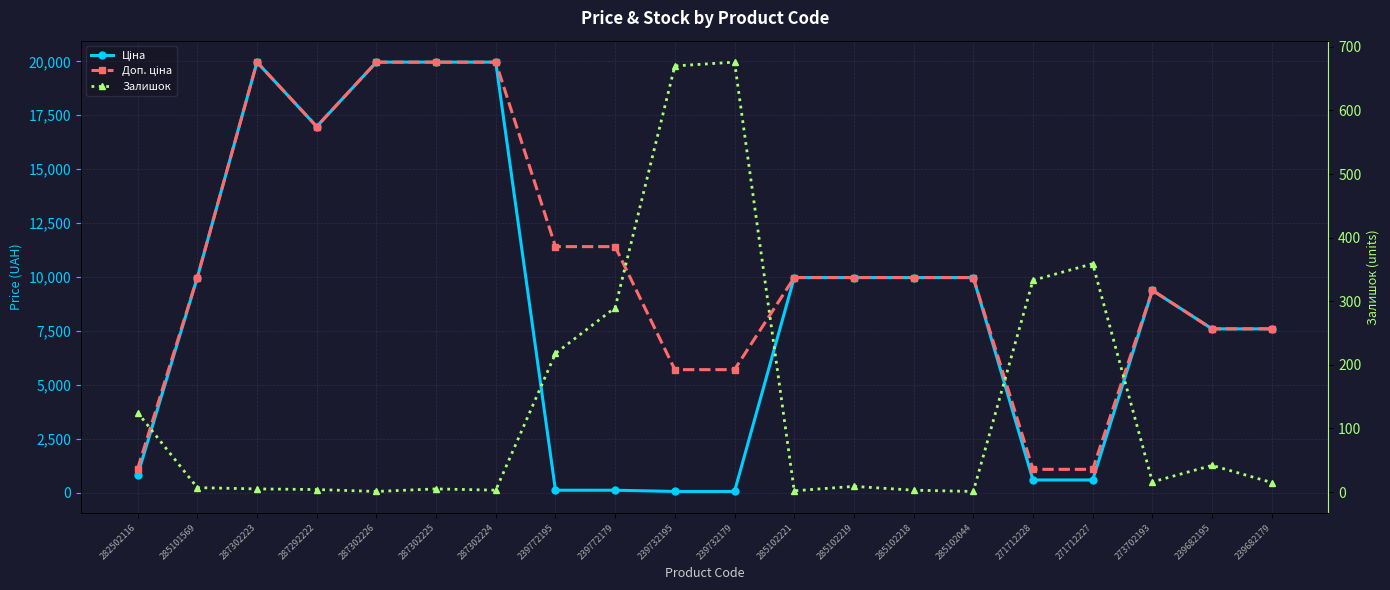

What is the difference between the highest and lowest values at 287302223?

19959.2